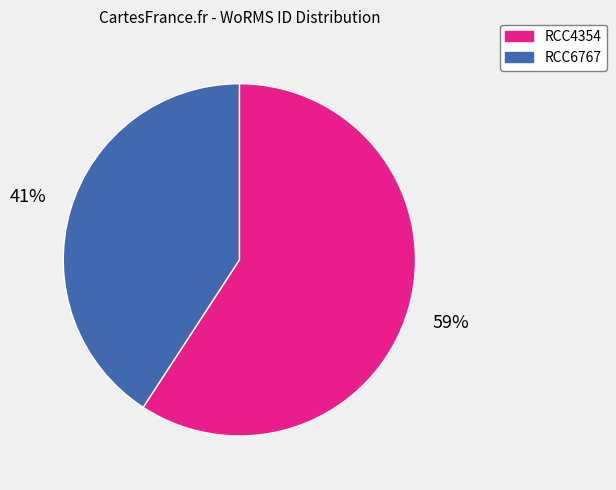

Which has a higher value, RCC4354 or RCC6767?

RCC4354